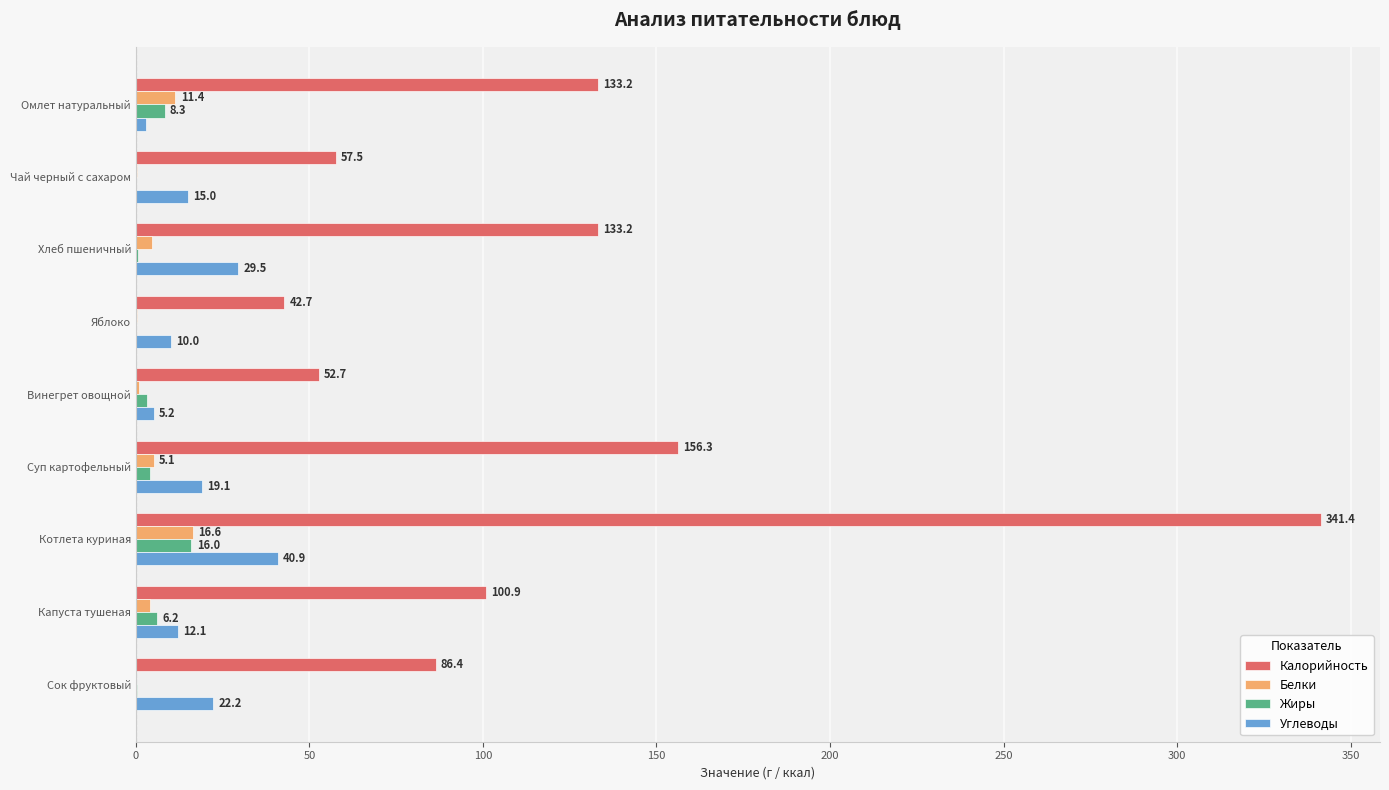

What is the maximum value for Белки?

16.6